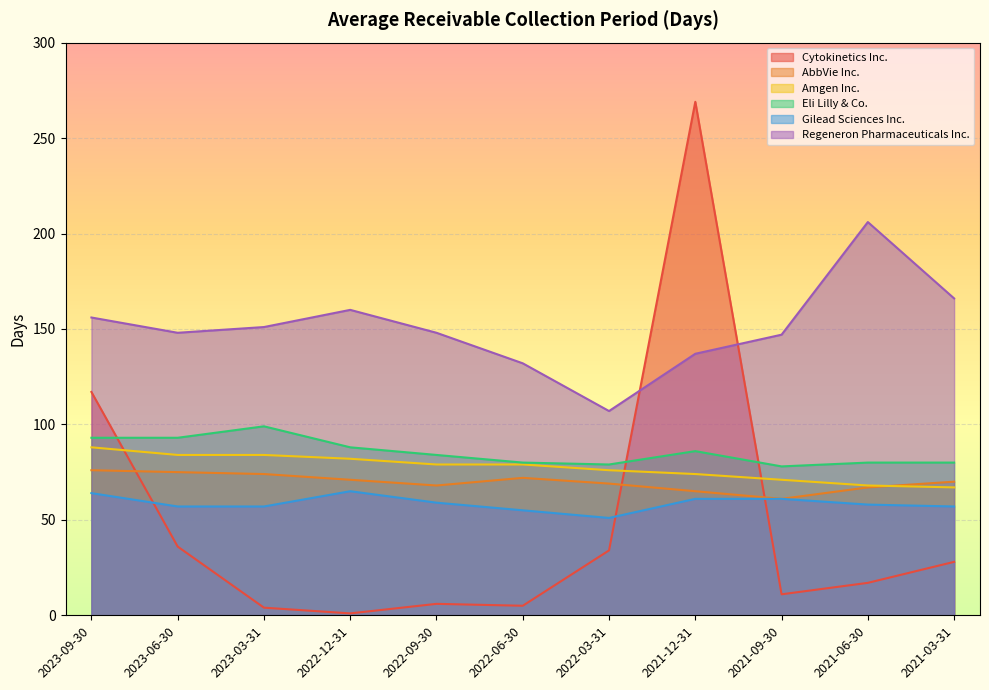

Which series has the largest total across all categories?

Regeneron Pharmaceuticals Inc.